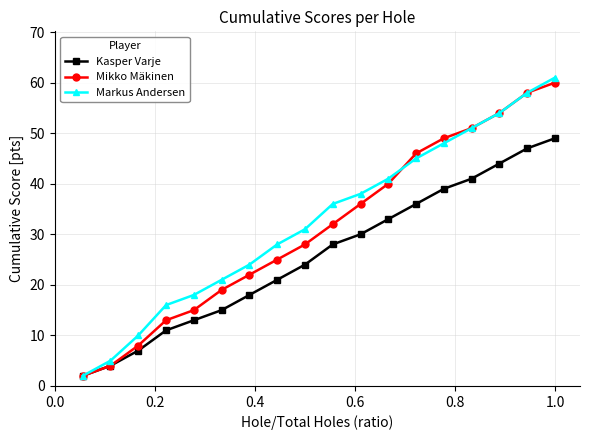

What is the value of the Markus Andersen point at the 12th from the left?

41